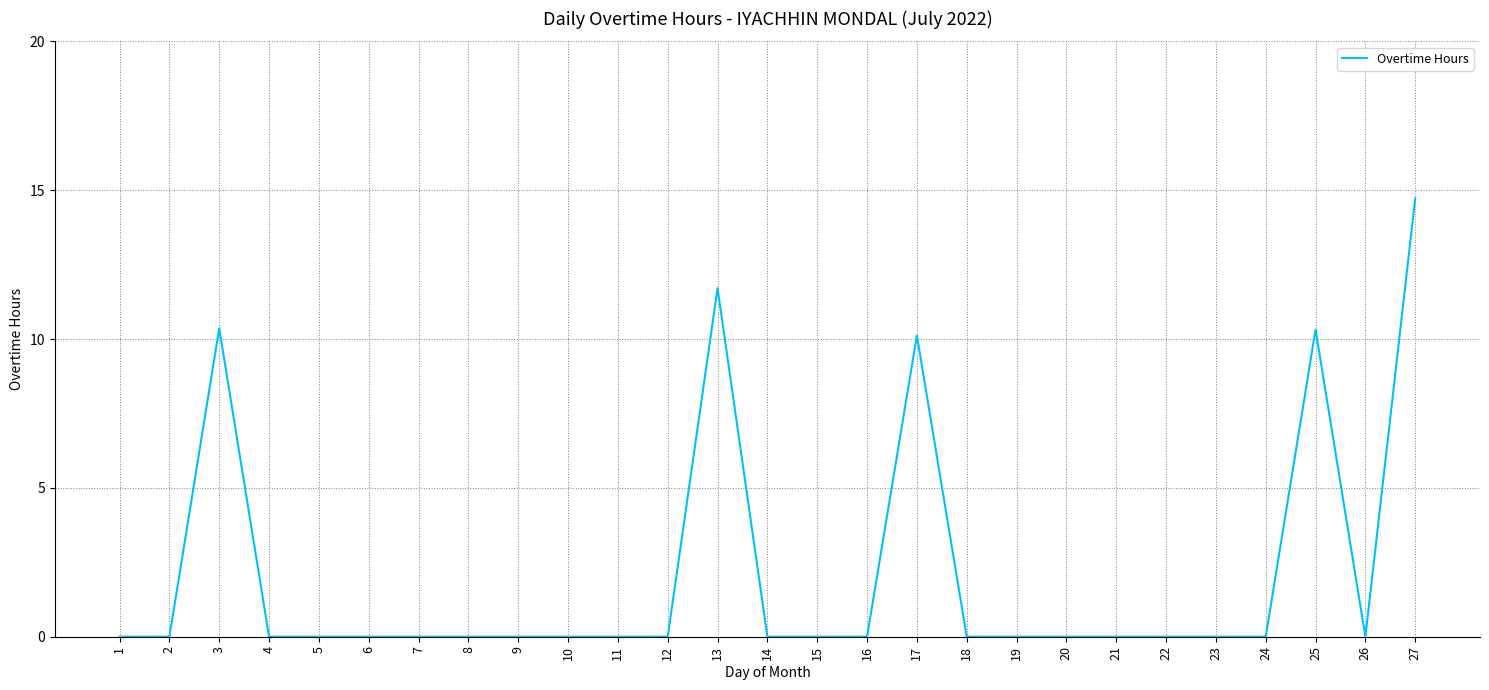

What is the greatest value displayed?

14.7